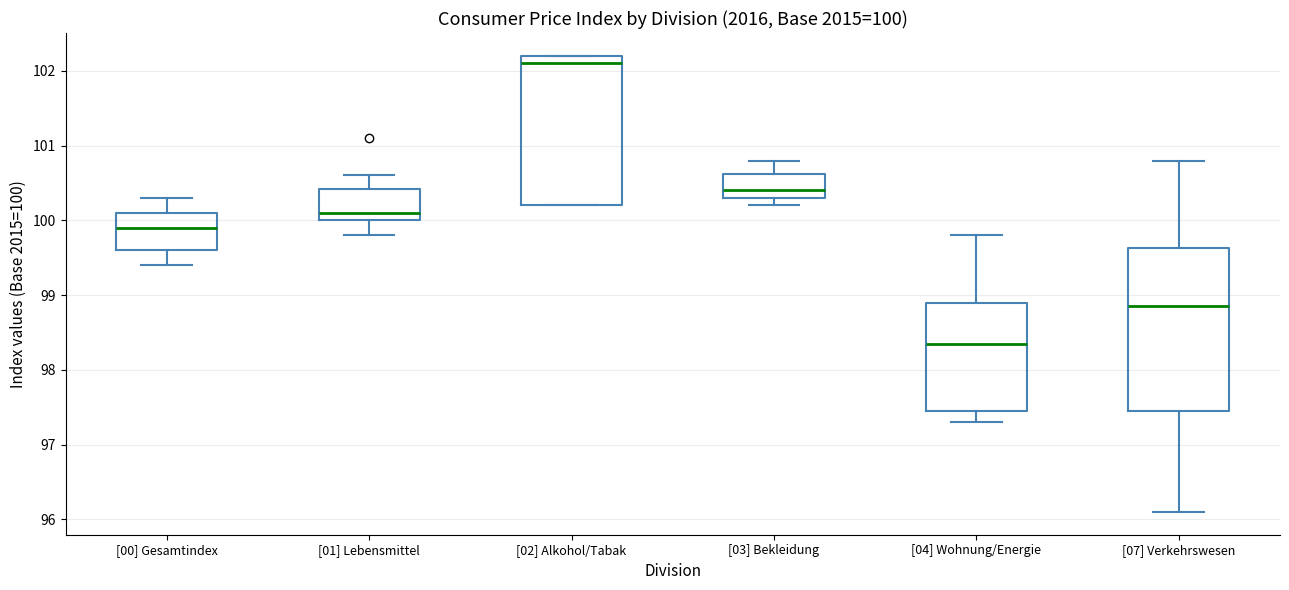

Which box has the lowest median line?

[04] Wohnung/Energie